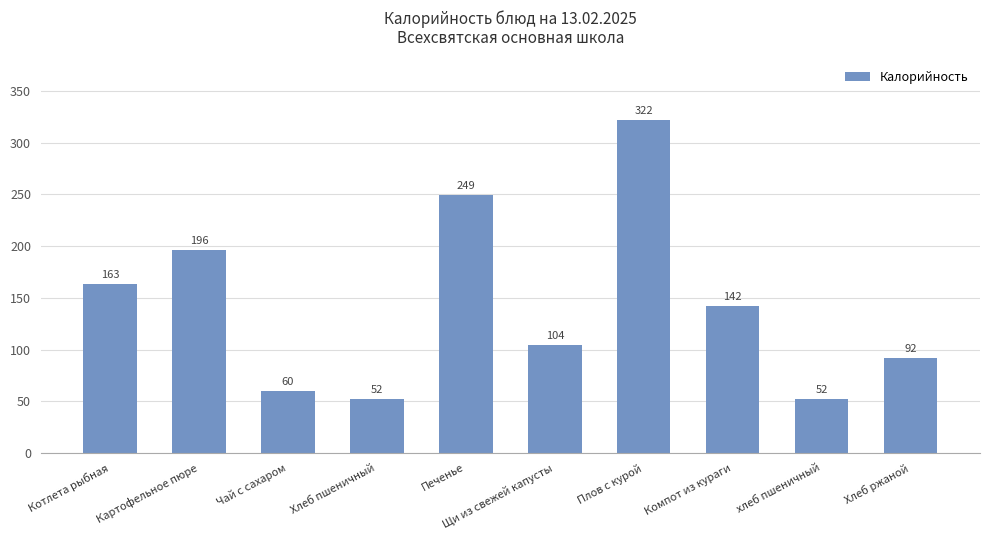

What is the maximum value shown in the chart?

322